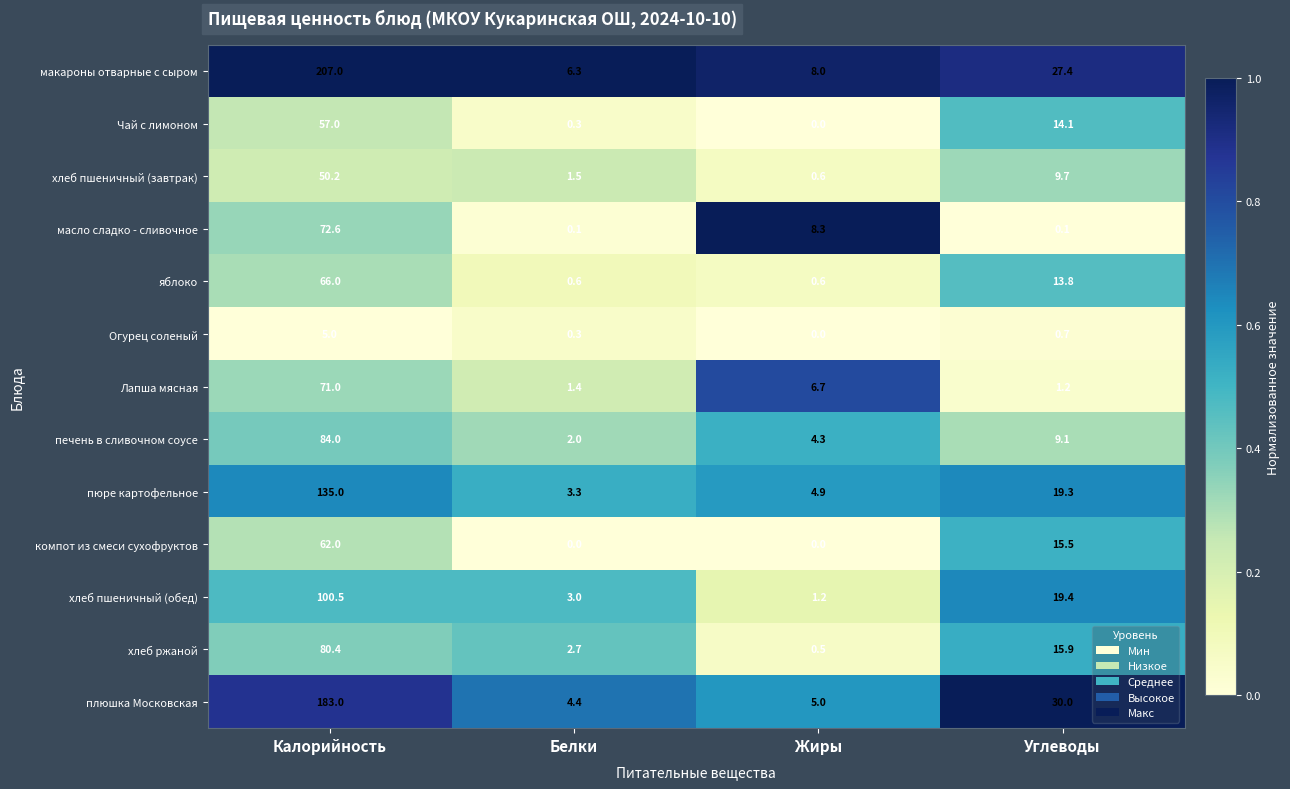

What is the difference between the second highest and minimum values in the Огурец соленый series?

0.7